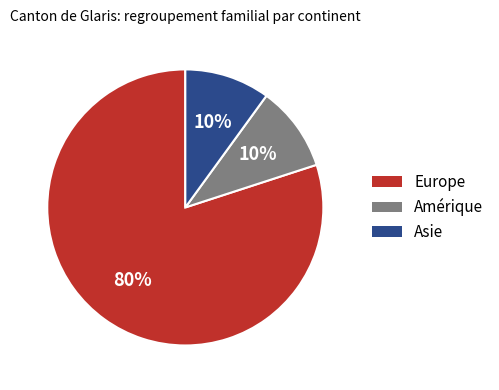

Which category has the biggest portion of the pie?

Europe